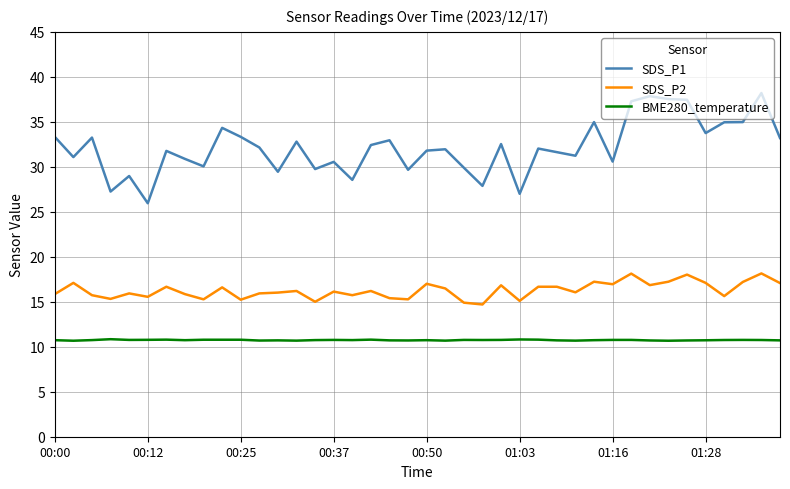

What is the average value of the SDS_P1 series?

32.1